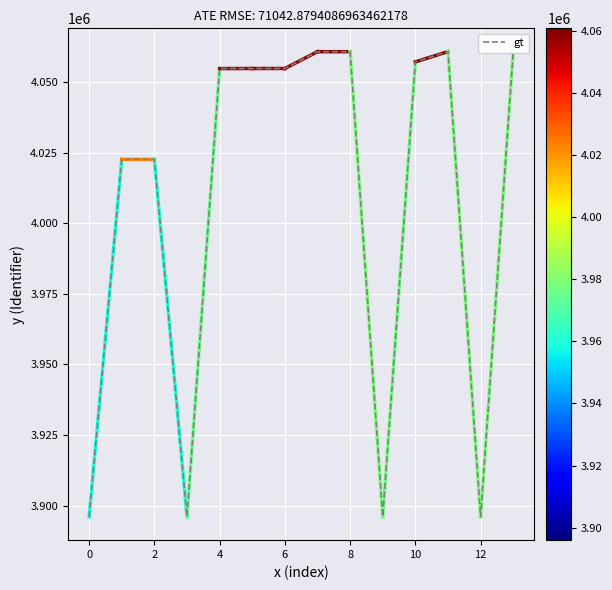

What is the maximum value shown in the chart?

4060757